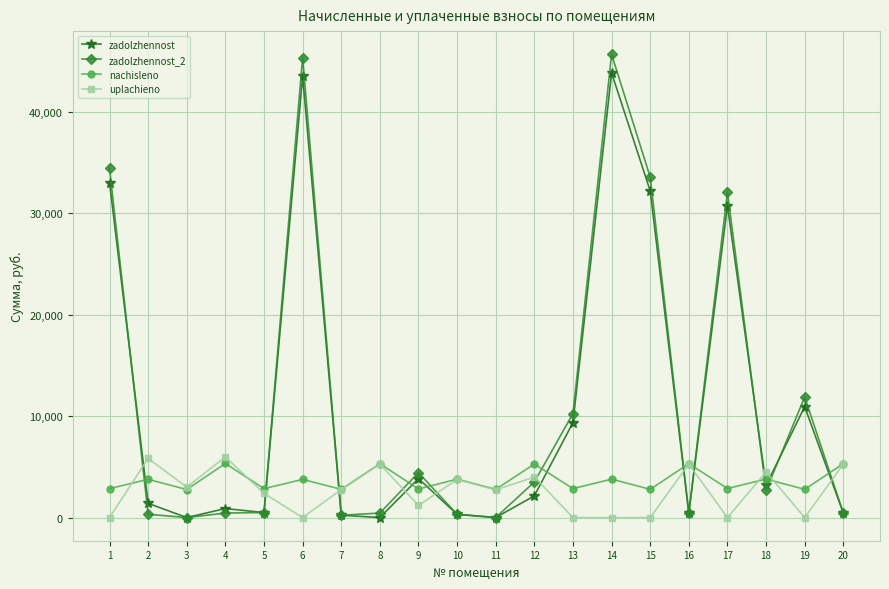

Between 1 and 4, which series saw the biggest shift?

zadolzhennost_2